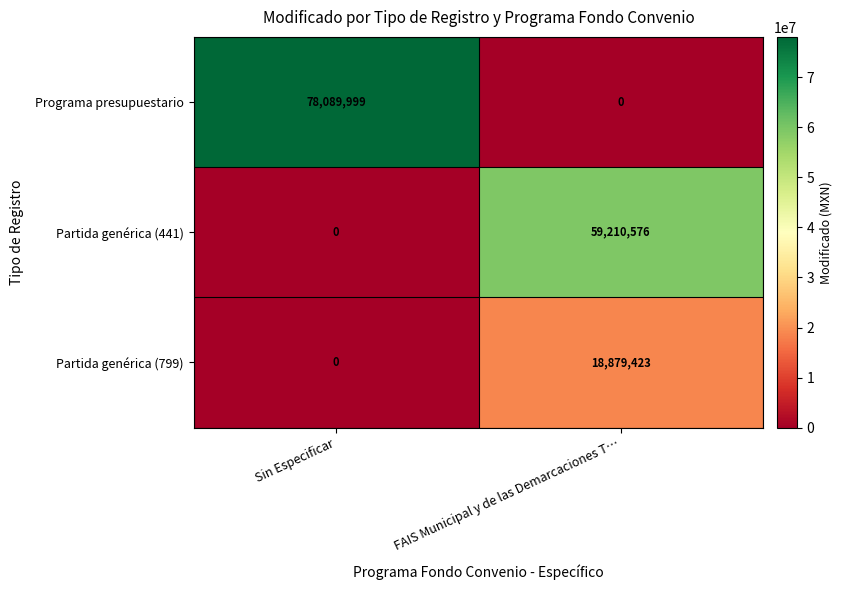

The value of Programa presupuestario at Sin Especificar is 78089999. True or false?

True